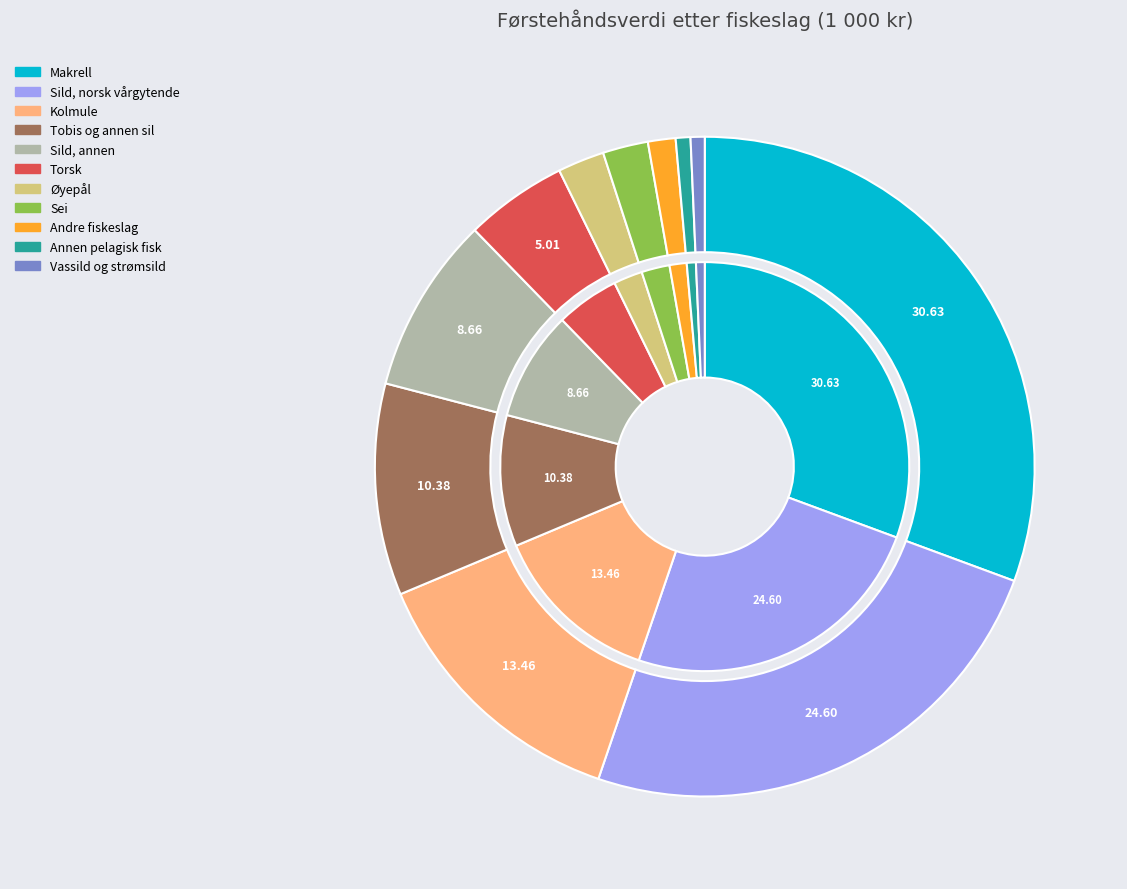

How much of the chart is everything except Sild, norsk vårgytende?

75.4%